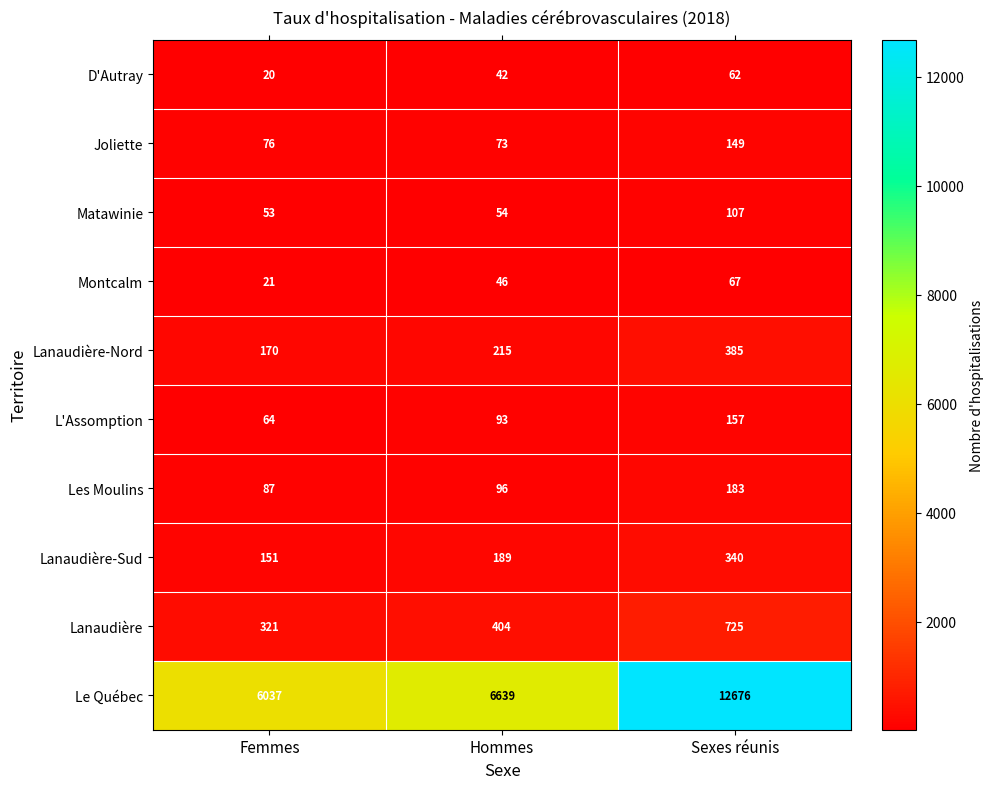

Is it true that D'Autray equals 62 at Sexes réunis?

True